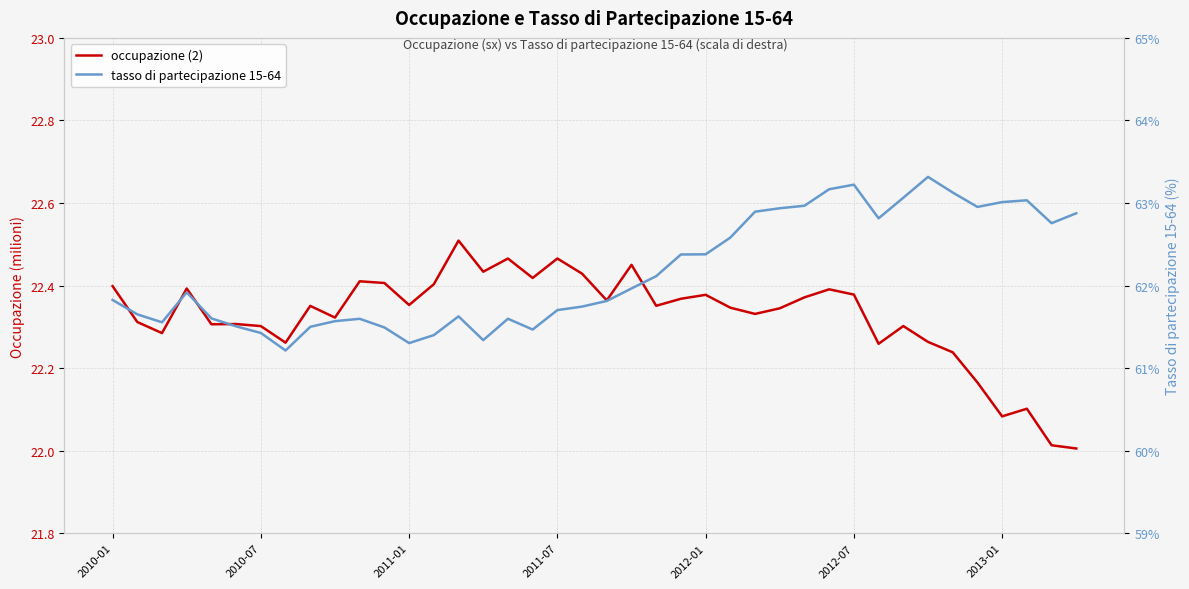

What is the difference between the occupazione (2) values at 13 and 33?

0.1